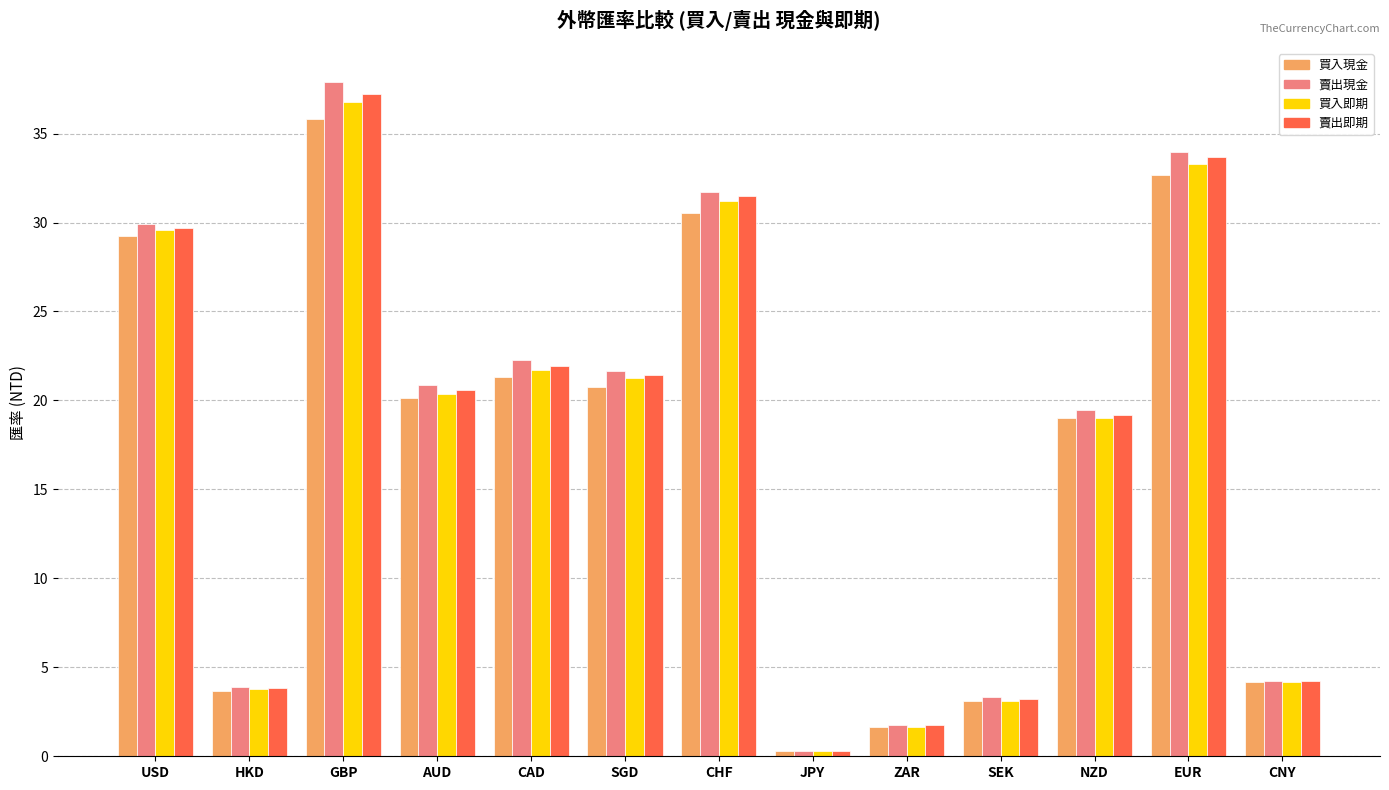

Is it true that 賣出現金 equals 0.3 at JPY?

True